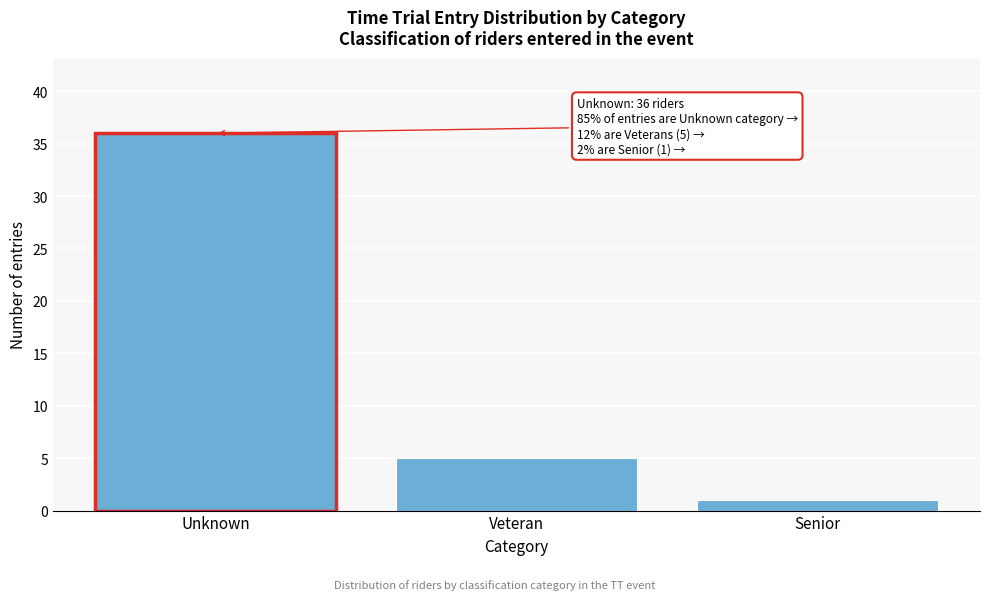

Reading left to right, what are all the values shown in this chart?

36	5	1